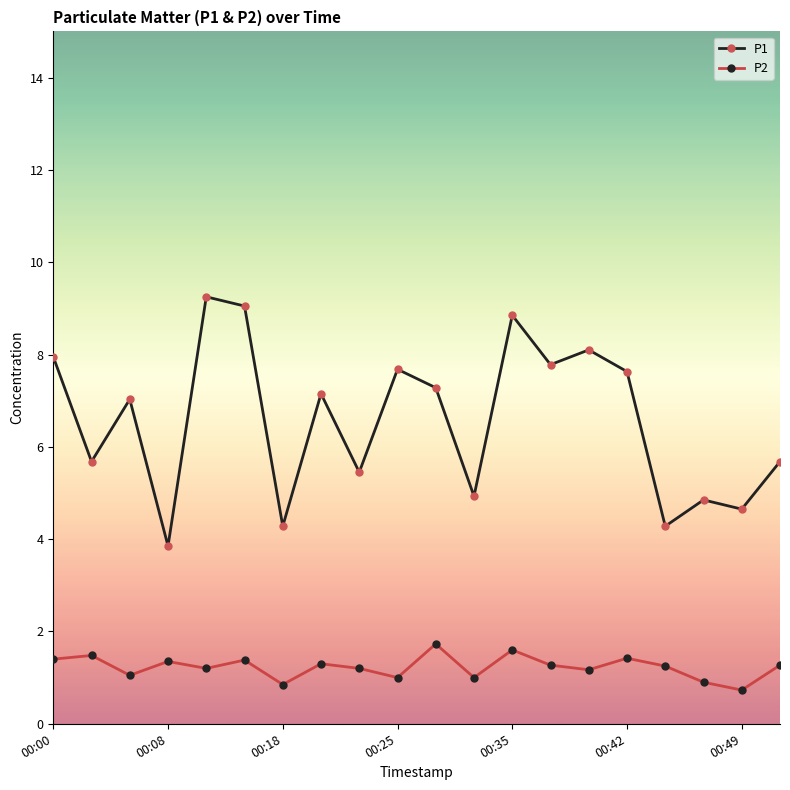

What is the value of the P2 point at the 2nd from the left?

1.5